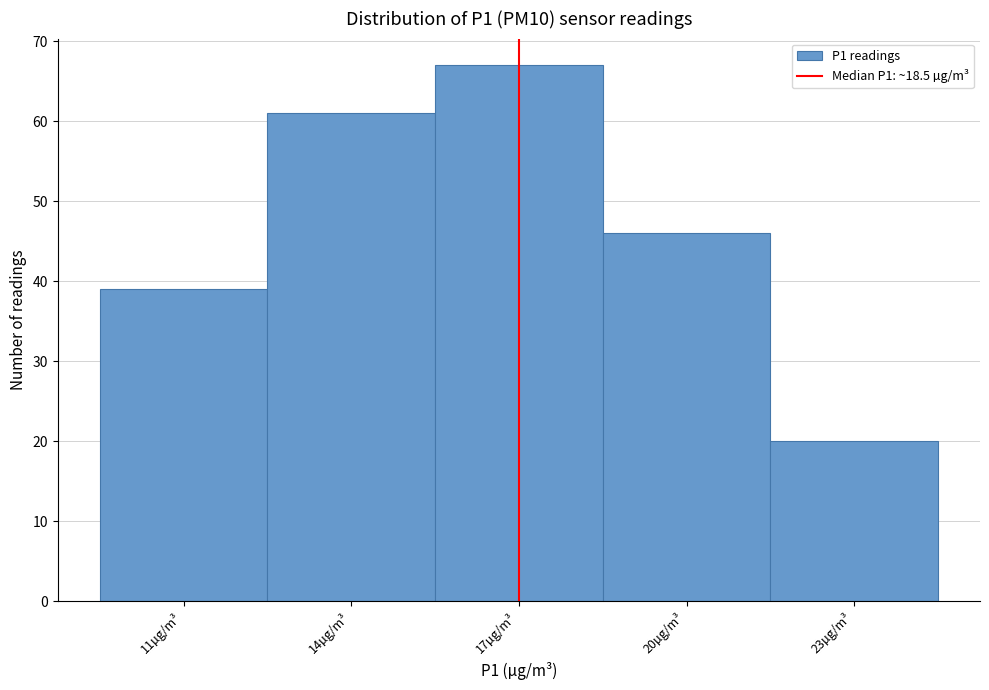

Reading left to right, transcribe all the data shown in this chart.

11µg/m³=39	14µg/m³=61	17µg/m³=67	20µg/m³=46	23µg/m³=20